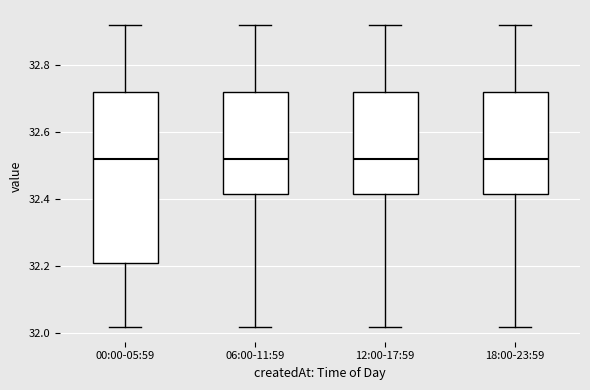

Reading left to right, read every box against the y-axis: the position of its median line, the range the box covers, and the ends of its whiskers. The values are not printed on the chart, so give them approximately, as read against the axis.

00:00-05:59: median 32.52, box 32.22 to 32.72, whiskers 32.02 to 32.92
06:00-11:59: median 32.52, box 32.42 to 32.72, whiskers 32.02 to 32.92
12:00-17:59: median 32.52, box 32.42 to 32.72, whiskers 32.02 to 32.92
18:00-23:59: median 32.52, box 32.42 to 32.72, whiskers 32.02 to 32.92